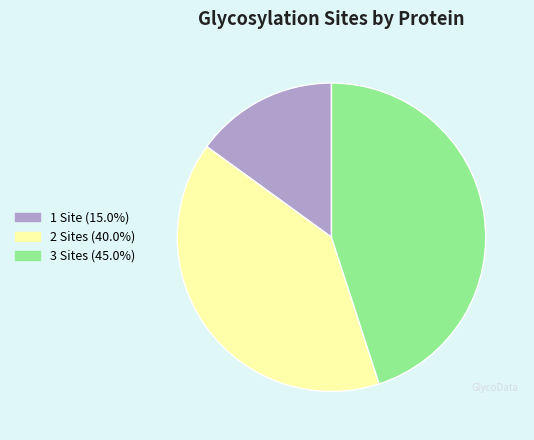

Is there a majority slice in this chart?

No